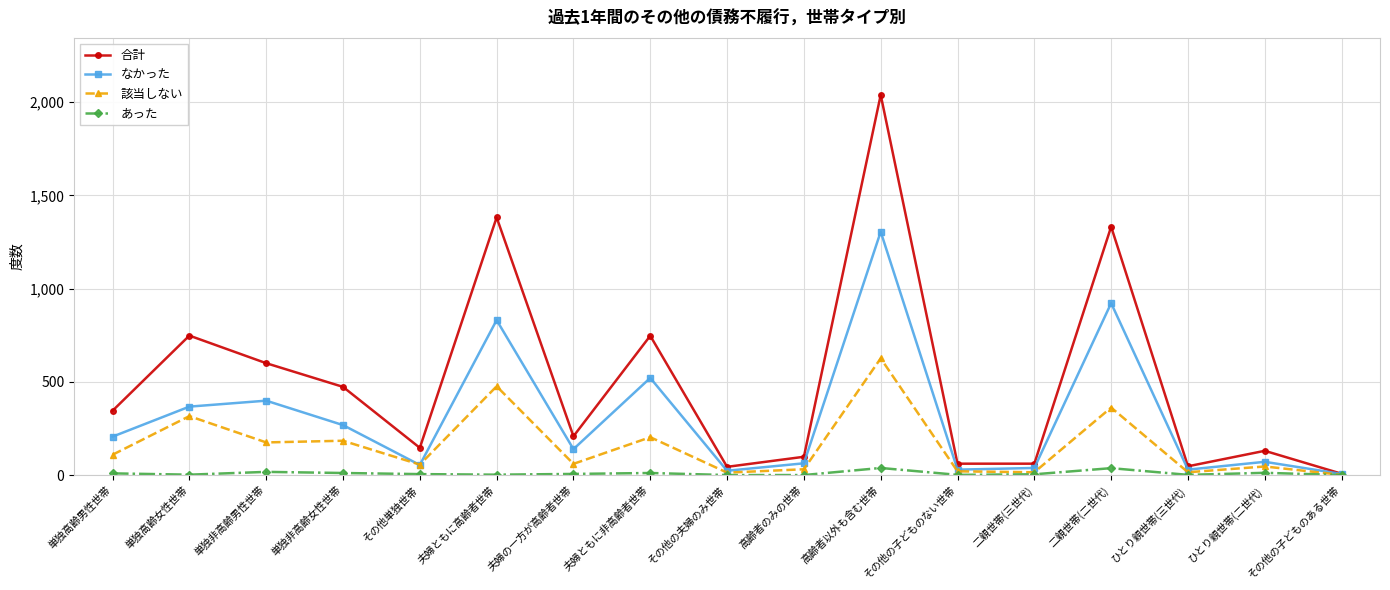

What are all the series names shown in the legend?

合計, なかった, 該当しない, あった